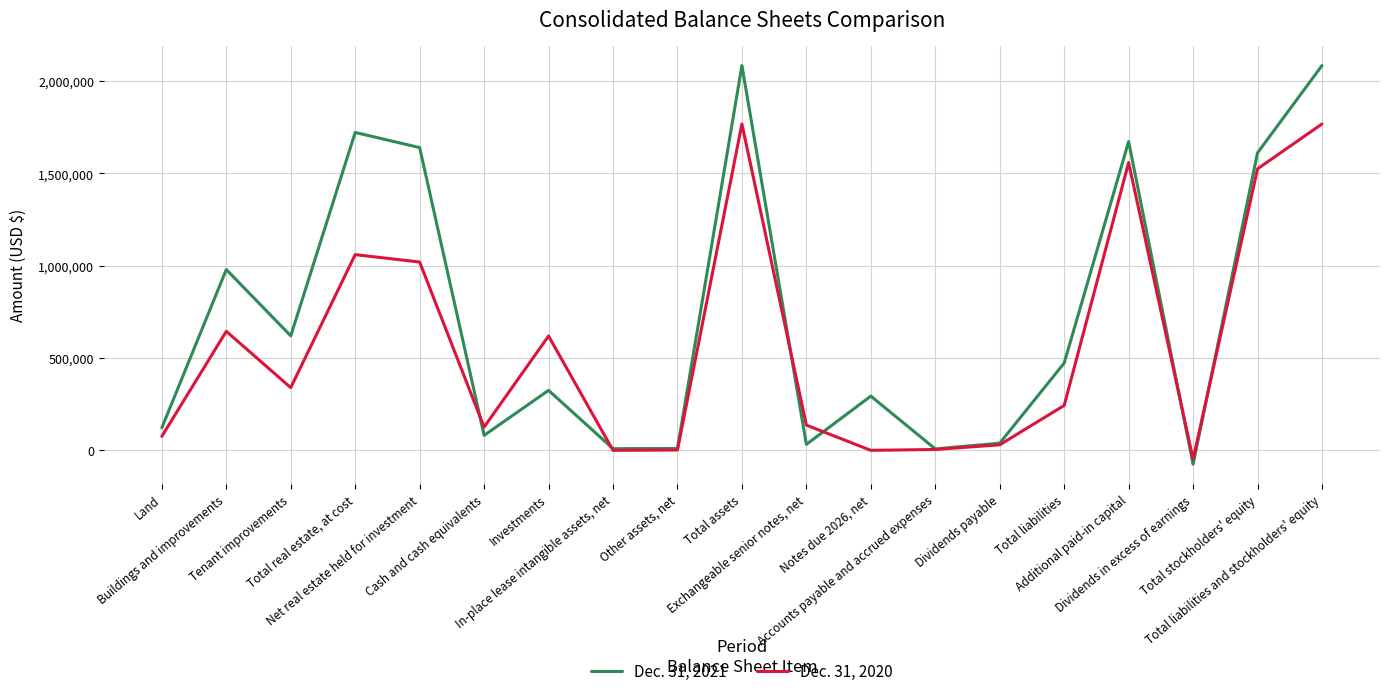

List the series in order of their overall mean, highest first.

Dec. 31, 2021, Dec. 31, 2020